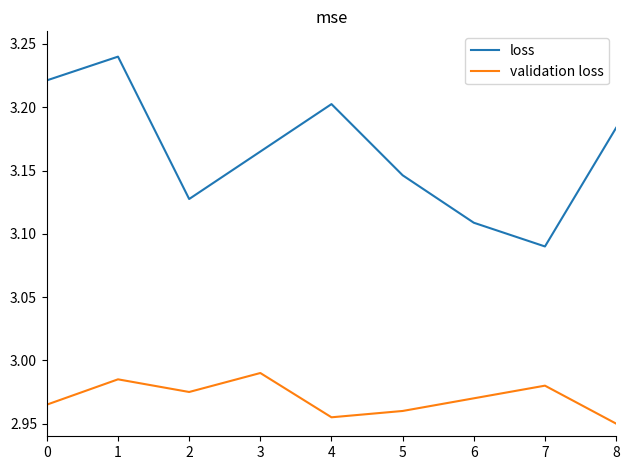

Rank the series by their average value, from highest to lowest.

loss, validation loss